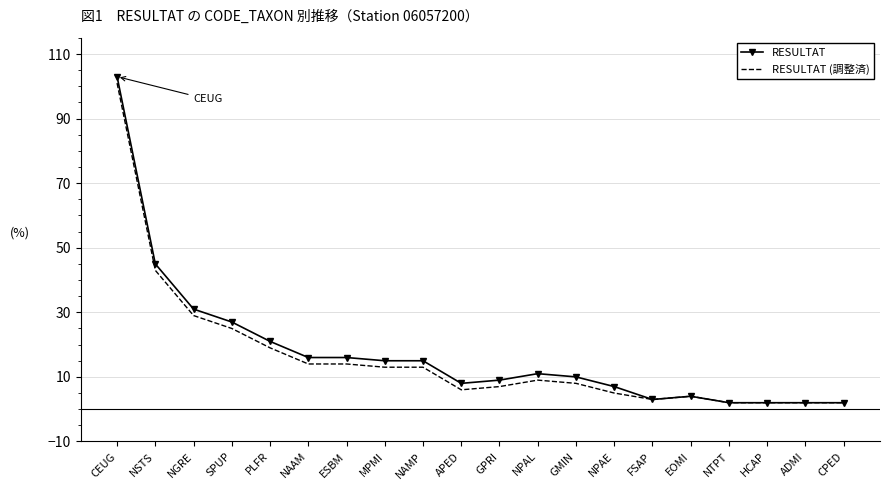

Reading left to right, what are all the values shown in this chart?

RESULTAT: CEUG=103	NSTS=45	NGRE=31	SPUP=27	PLFR=21	NAAM=16	ESBM=16	MPMI=15	NAMP=15	APED=8	GPRI=9	NPAL=11	GMIN=10	NPAE=7	FSAP=3	EOMI=4	NTPT=2	HCAP=2	ADMI=2	CPED=2
RESULTAT (調整済): CEUG=101	NSTS=43	NGRE=29	SPUP=25	PLFR=19	NAAM=14	ESBM=14	MPMI=13	NAMP=13	APED=6	GPRI=7	NPAL=9	GMIN=8	NPAE=5	FSAP=3	EOMI=4	NTPT=2	HCAP=2	ADMI=2	CPED=2